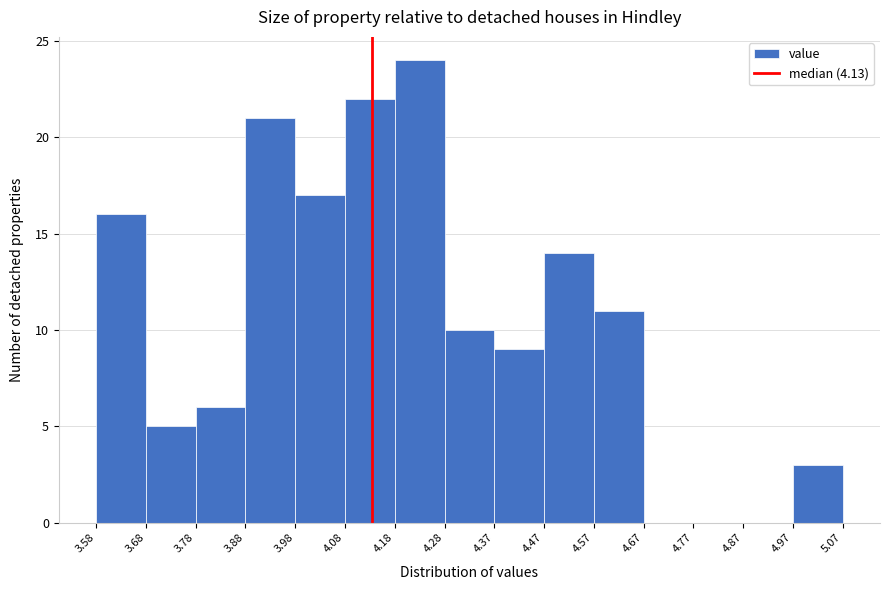

Over which range of the x-axis is the bar tallest?

4.18 to 4.28